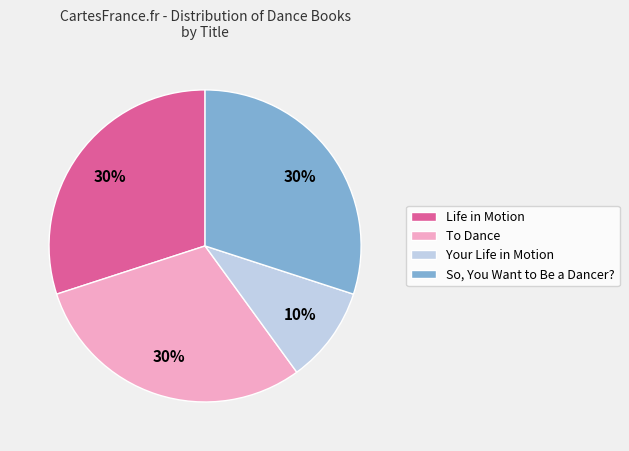

True or false: Life in Motion accounts for 30% of the total.

True